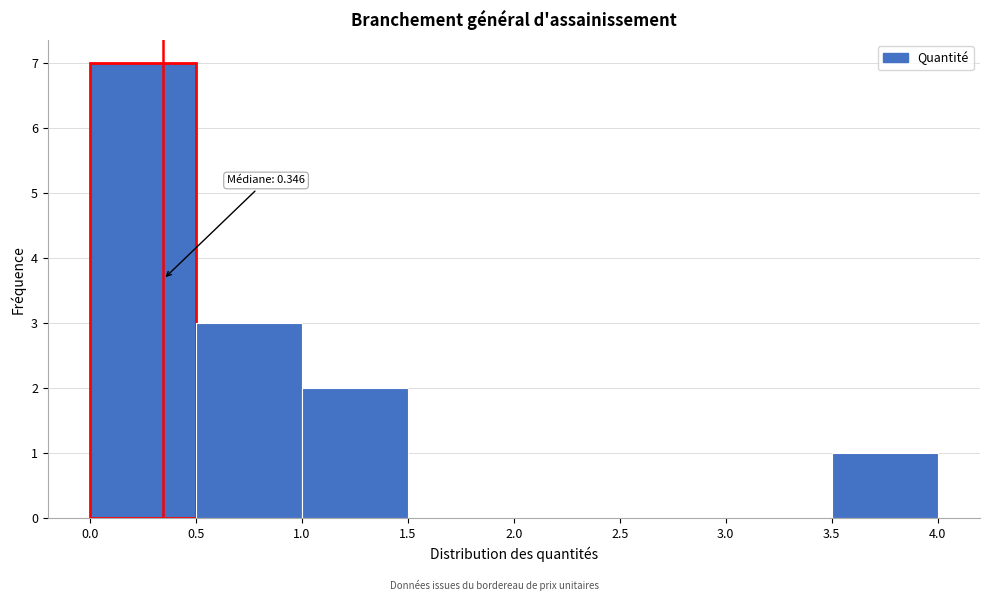

Which range on the x-axis has the tallest bar?

0.0 to 0.5